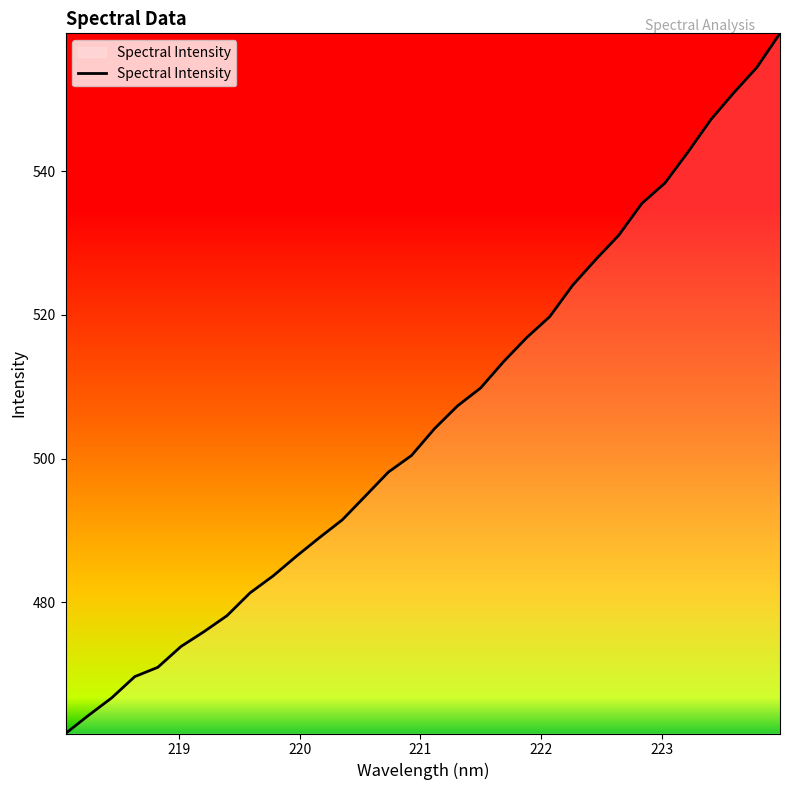

Reading left to right, extract all data points from this chart.

461.8	464.3	466.7	469.7	471.0	473.9	475.9	478.2	481.3	483.7	486.4	489.0	491.5	494.8	498.1	500.4	504.2	507.4	509.8	513.5	516.8	519.8	524.1	527.7	531.1	535.5	538.3	542.6	547.2	550.9	554.4	559.2